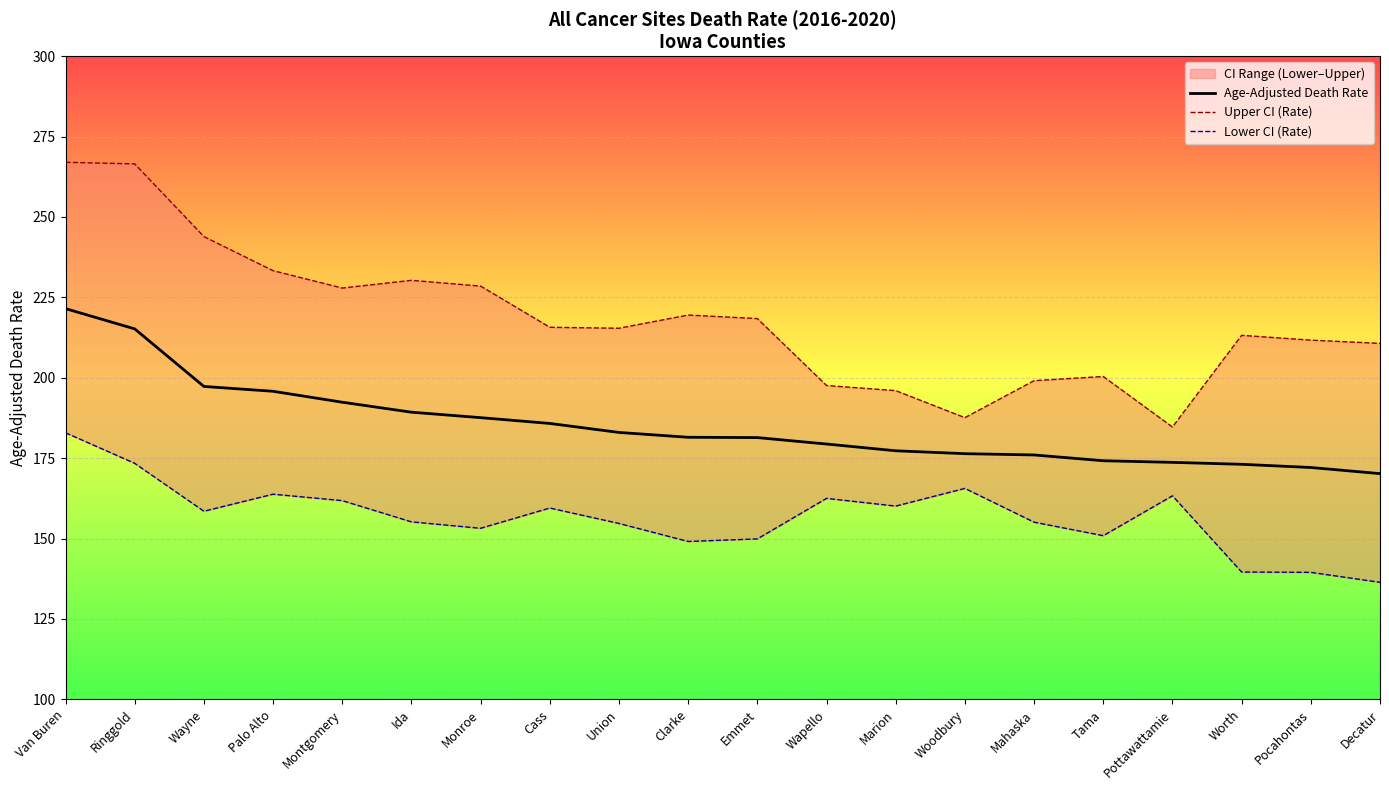

True or false: Age-Adjusted Death Rate and Lower CI (Rate) cross at least once.

False